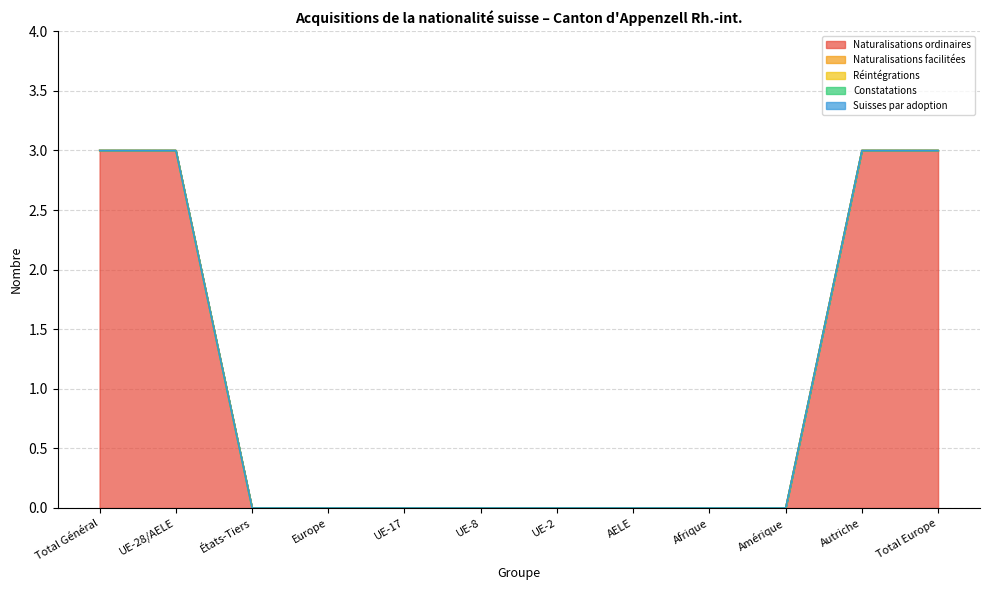

Reading left to right, extract all data points from this chart.

Naturalisations ordinaires: Total Général=3	UE-28/AELE=3	États-Tiers=0	Europe=0	UE-17=0	UE-8=0	UE-2=0	AELE=0	Afrique=0	Amérique=0	Autriche=3	Total Europe=3
Naturalisations facilitées: Total Général=0	UE-28/AELE=0	États-Tiers=0	Europe=0	UE-17=0	UE-8=0	UE-2=0	AELE=0	Afrique=0	Amérique=0	Autriche=0	Total Europe=0
Réintégrations: Total Général=0	UE-28/AELE=0	États-Tiers=0	Europe=0	UE-17=0	UE-8=0	UE-2=0	AELE=0	Afrique=0	Amérique=0	Autriche=0	Total Europe=0
Constatations: Total Général=0	UE-28/AELE=0	États-Tiers=0	Europe=0	UE-17=0	UE-8=0	UE-2=0	AELE=0	Afrique=0	Amérique=0	Autriche=0	Total Europe=0
Suisses par adoption: Total Général=0	UE-28/AELE=0	États-Tiers=0	Europe=0	UE-17=0	UE-8=0	UE-2=0	AELE=0	Afrique=0	Amérique=0	Autriche=0	Total Europe=0